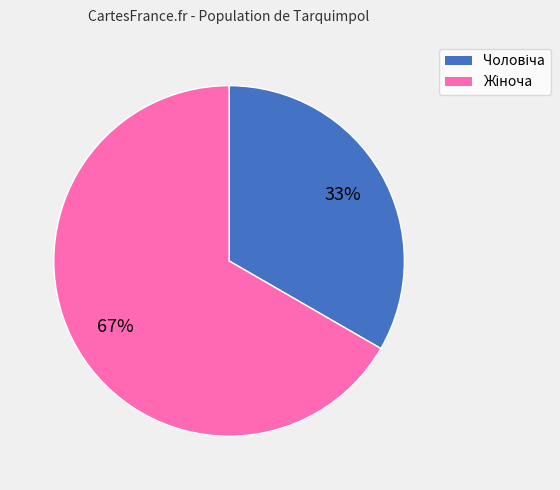

Is there any slice that represents more than half of the pie?

Yes